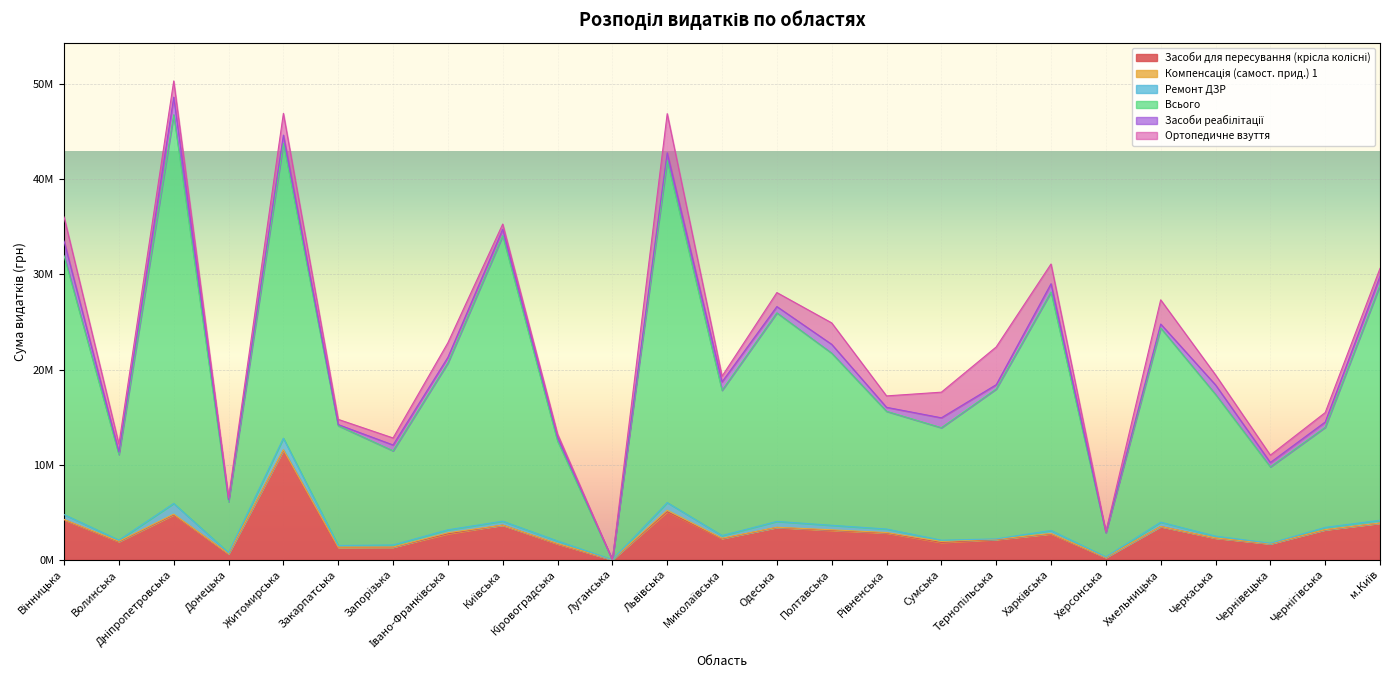

Which category has the lowest value across all series?

Луганська